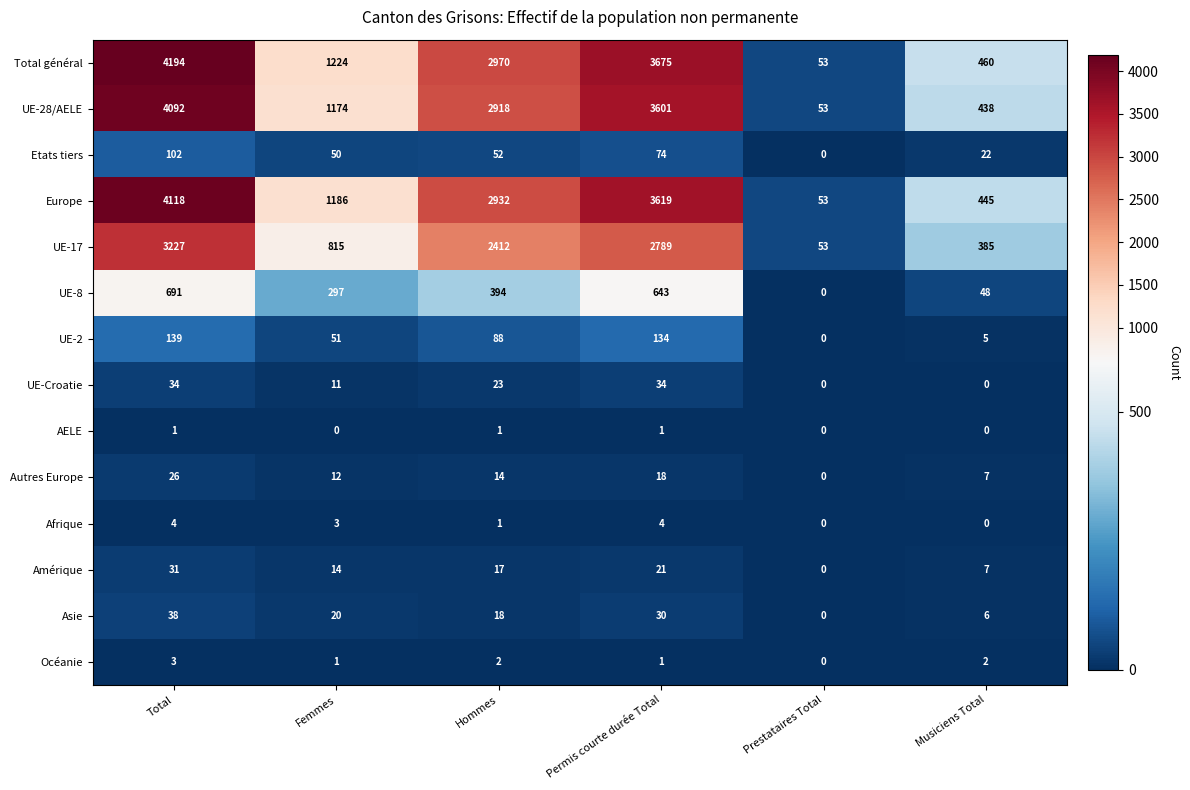

Between Total and Musiciens Total, which series saw the biggest shift?

Total général